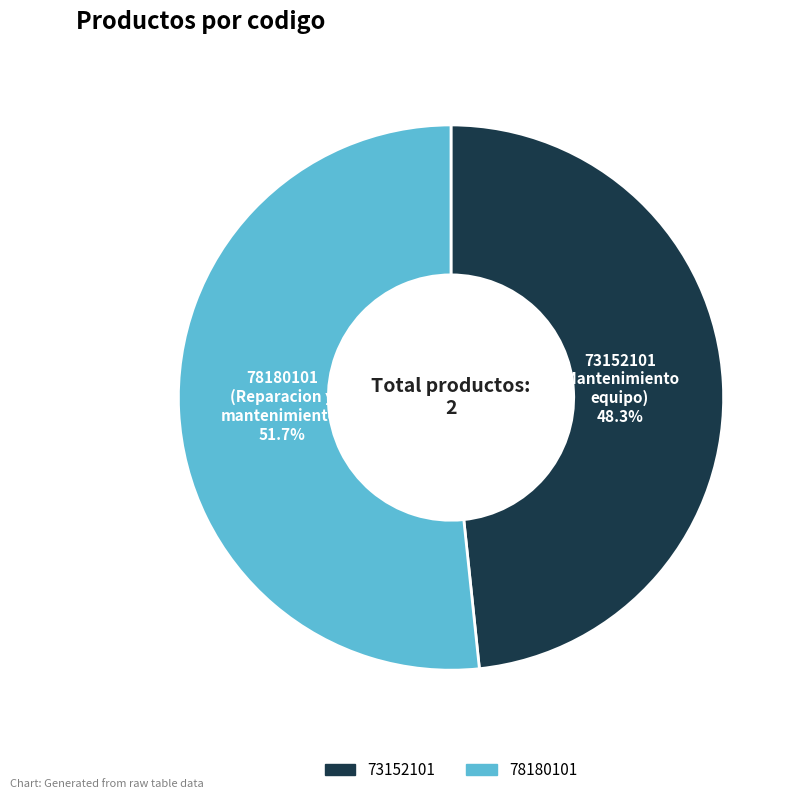

Is it true that 73152101 is 37% of the pie?

False